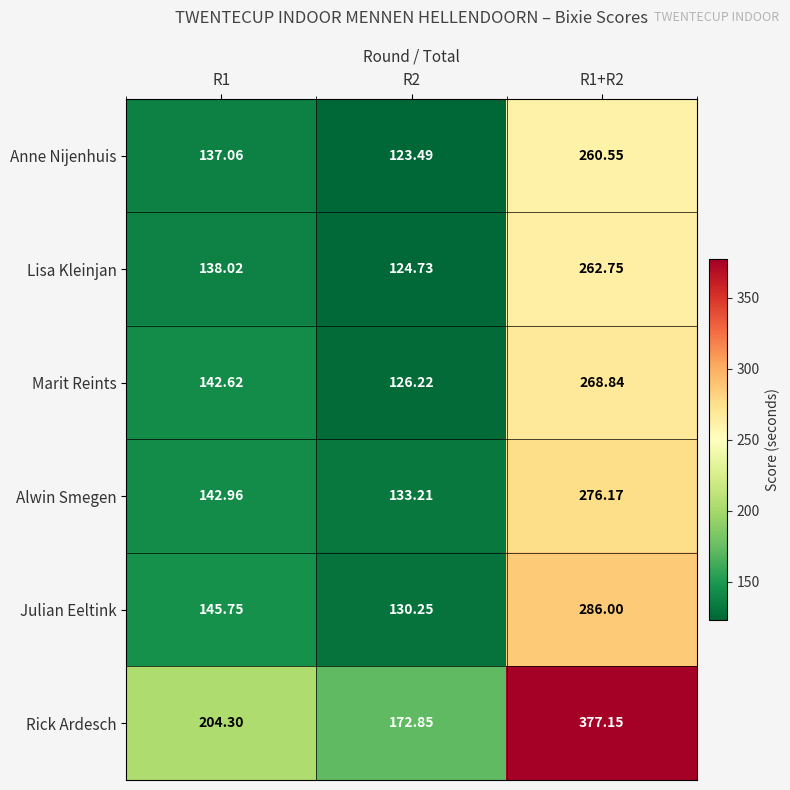

At R1+R2, list the series in order from smallest to largest.

Anne Nijenhuis, Lisa Kleinjan, Marit Reints, Alwin Smegen, Julian Eeltink, Rick Ardesch